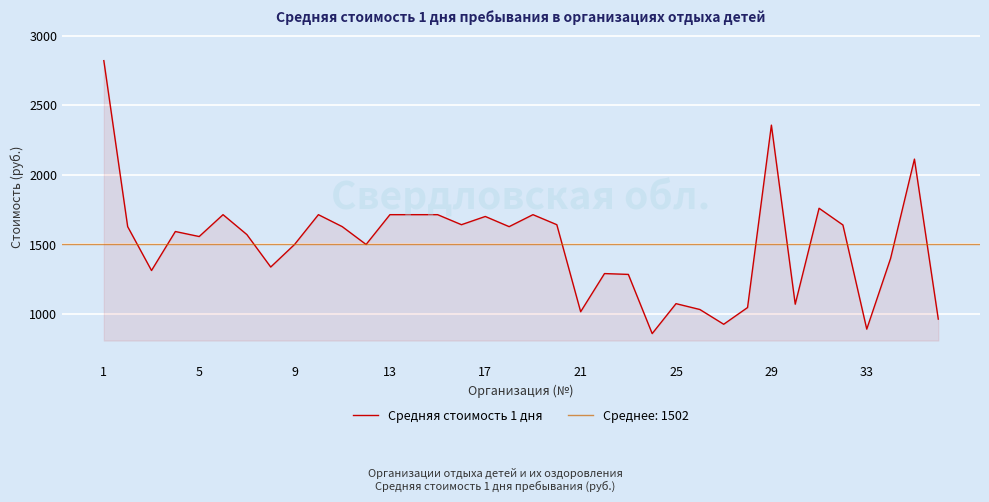

What is the difference between the maximum and minimum values?

1960